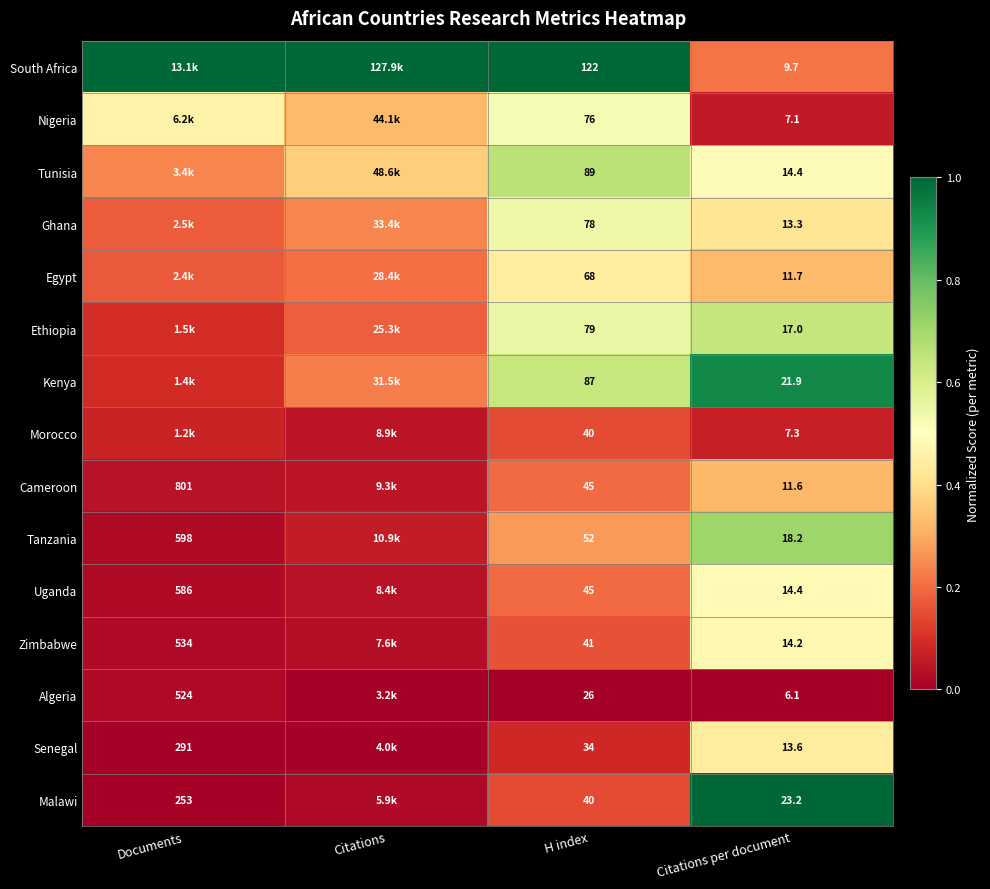

At which label is Tanzania closest to 0?

Documents